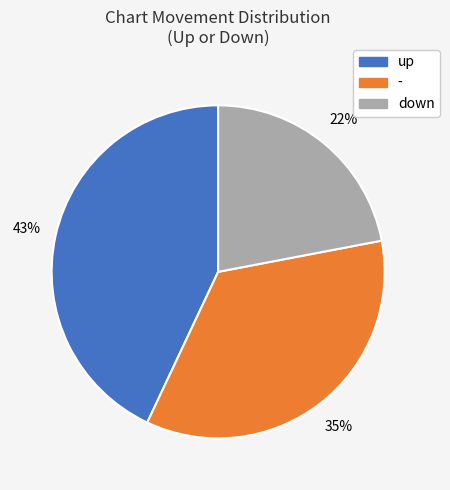

Is the sum of down and up greater than half?

Yes